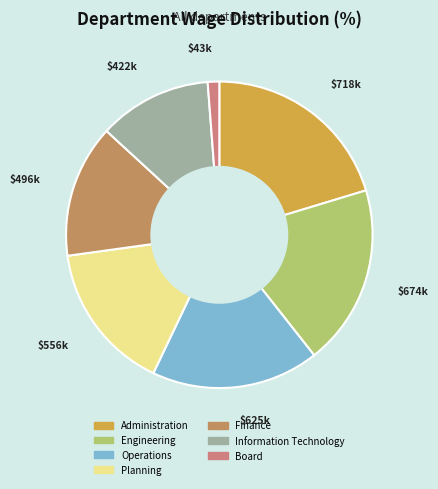

What portion of the pie excludes Planning?

84.3%